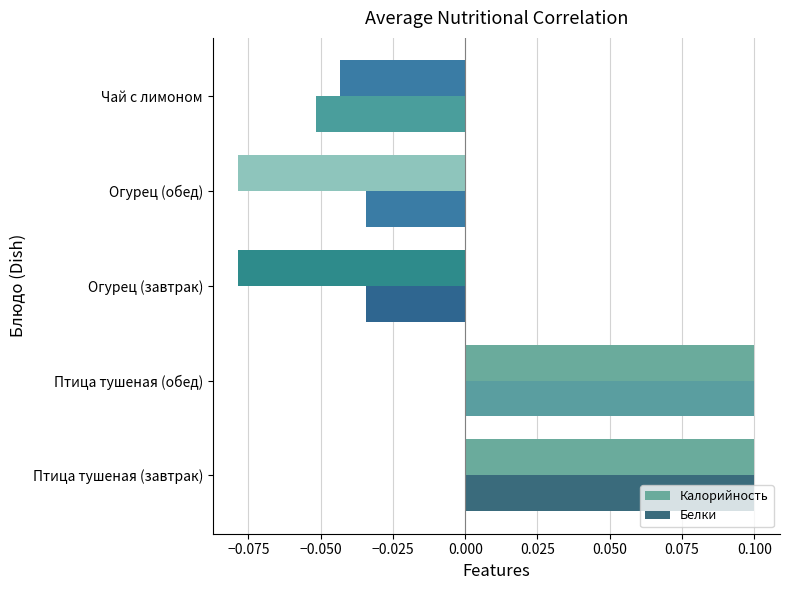

How many negative values does the Белки series have?

3